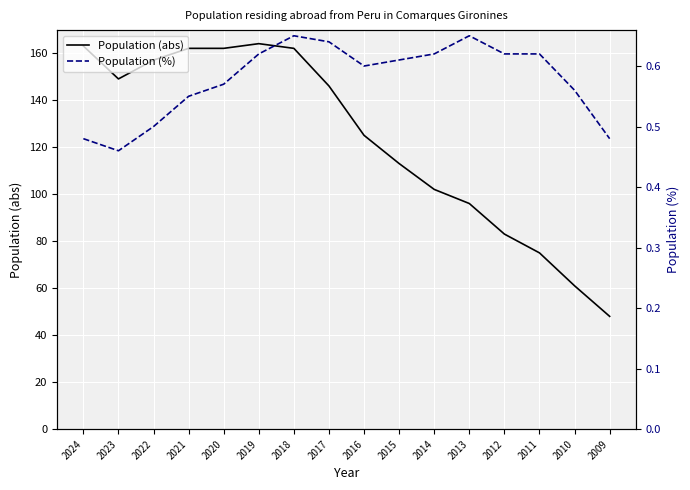

Which series has the largest total across all categories?

Population (abs)